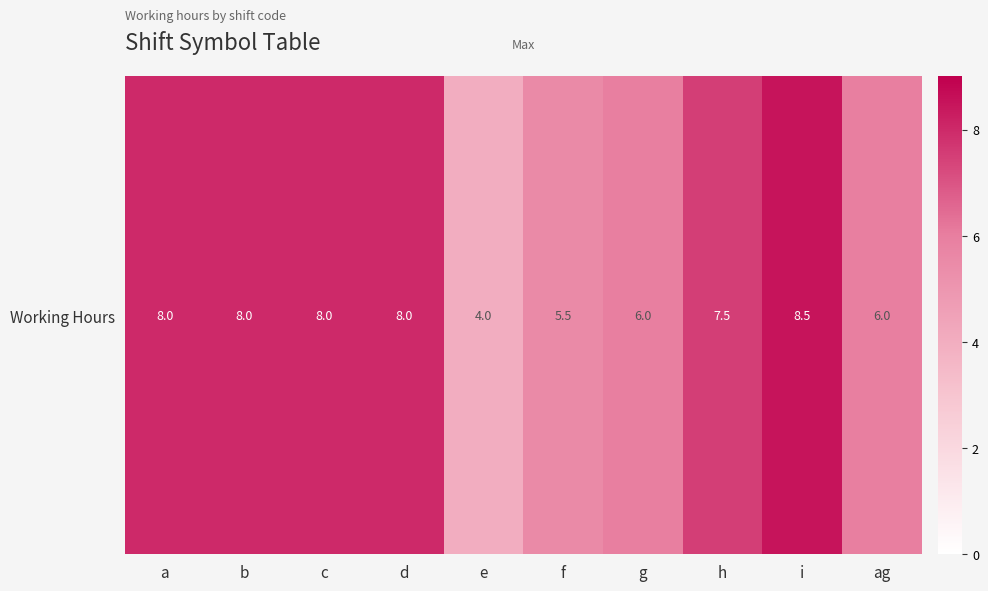

Count the values in the range 6 to 8.

7